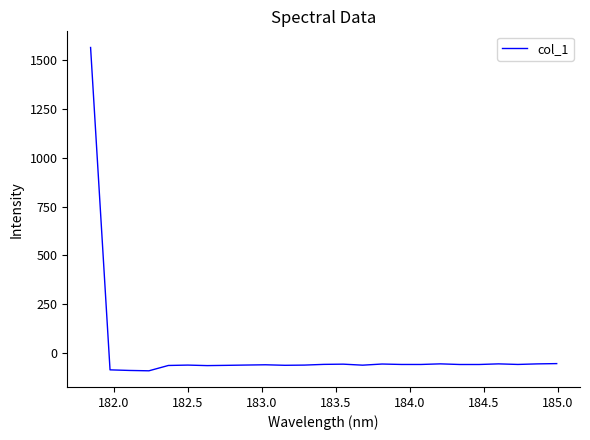

What is the maximum value shown in the chart?

1562.4